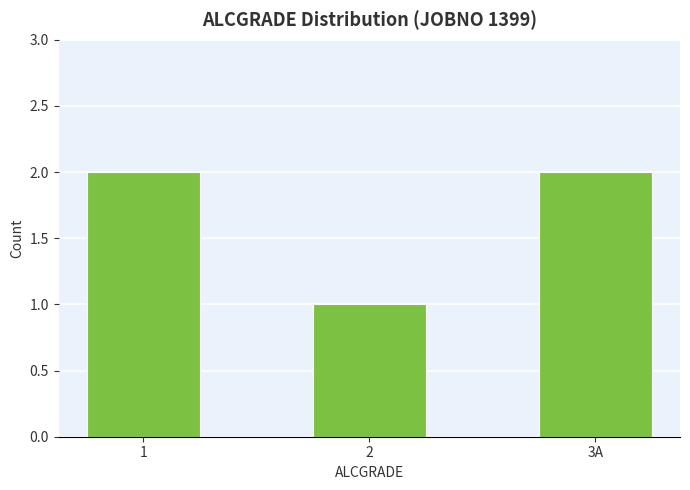

Does the chart contain any negative values?

No